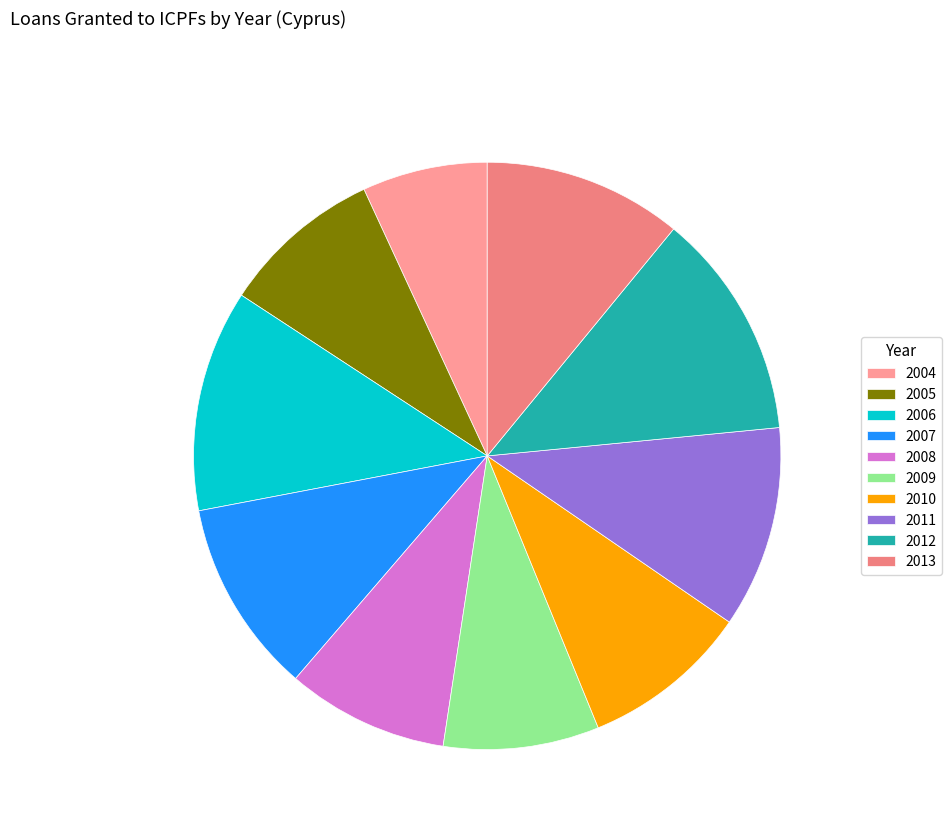

What is the smallest slice in the pie chart?

2004